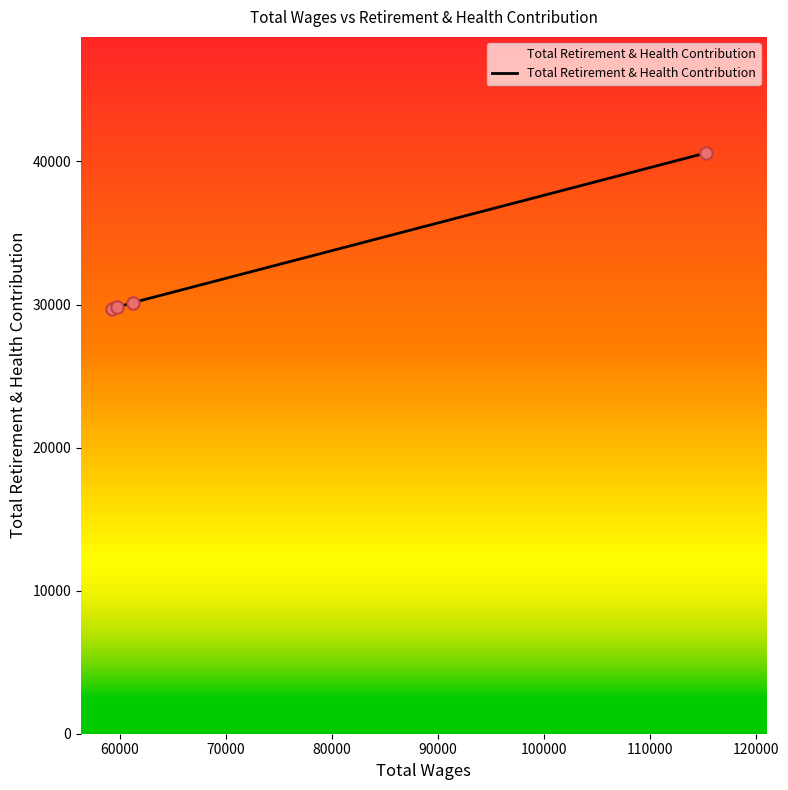

True or false: there are more than 1 points higher than both neighbors.

False